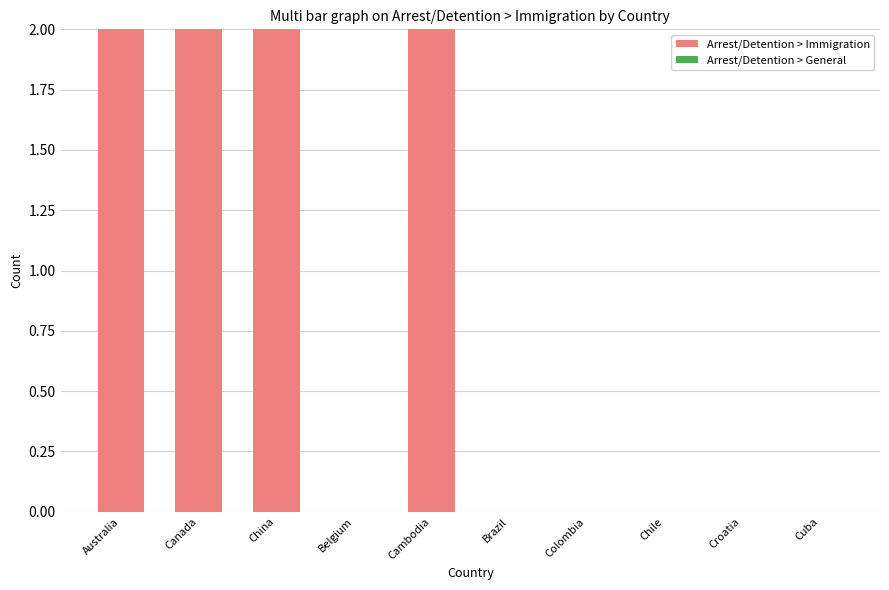

Which has a higher value, Australia or Croatia?

Australia